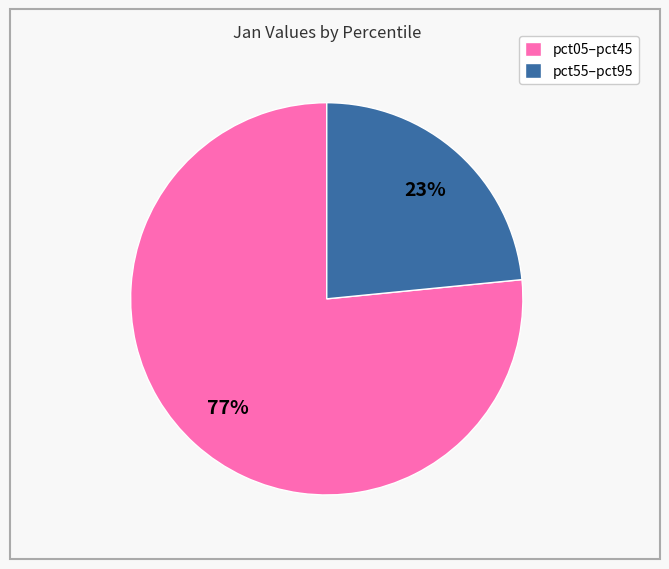

Do pct05–pct45 and pct55–pct95 together represent more than half of the pie?

Yes